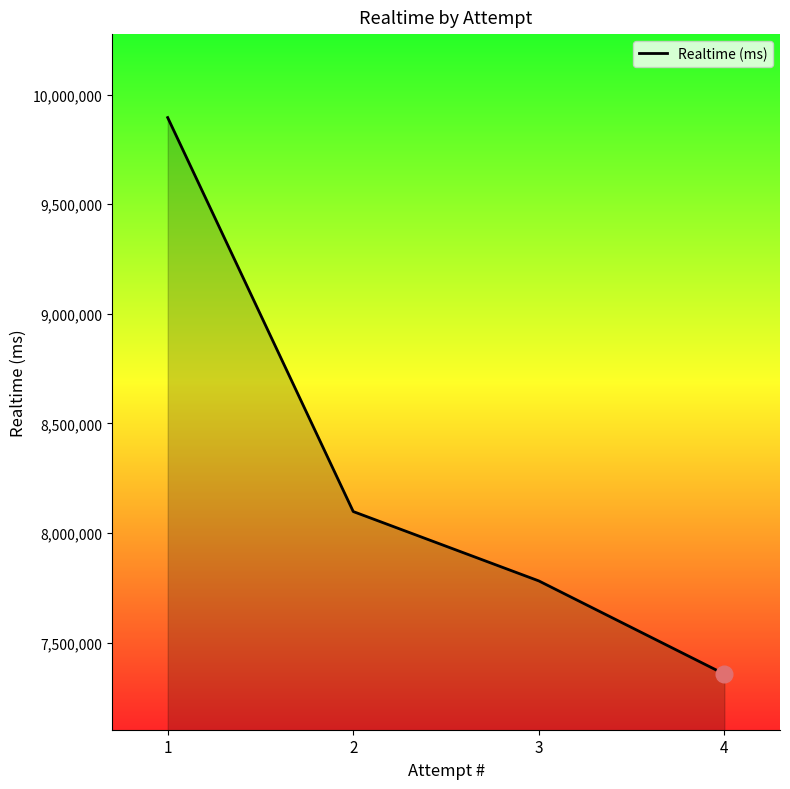

True or false: the data has more than 2 interior local peaks.

False